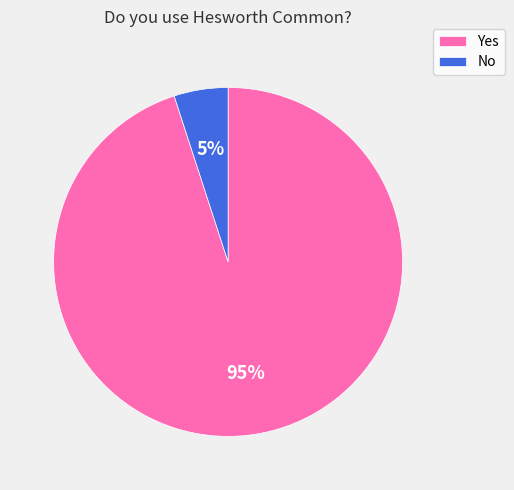

How many segments does this pie chart have?

2